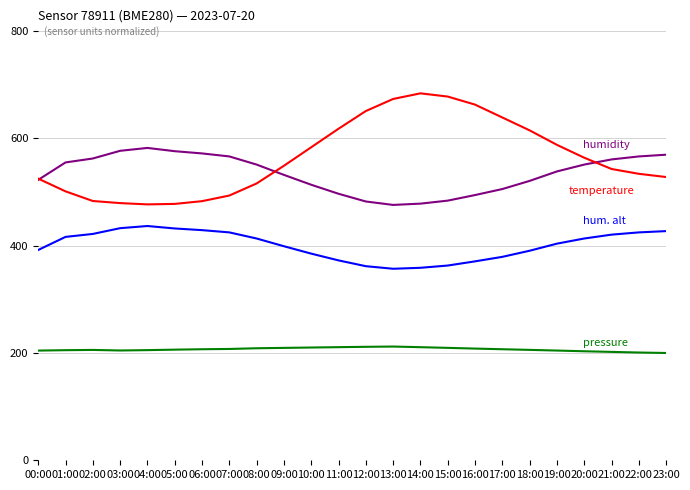

How many lines are shown in the chart?

4